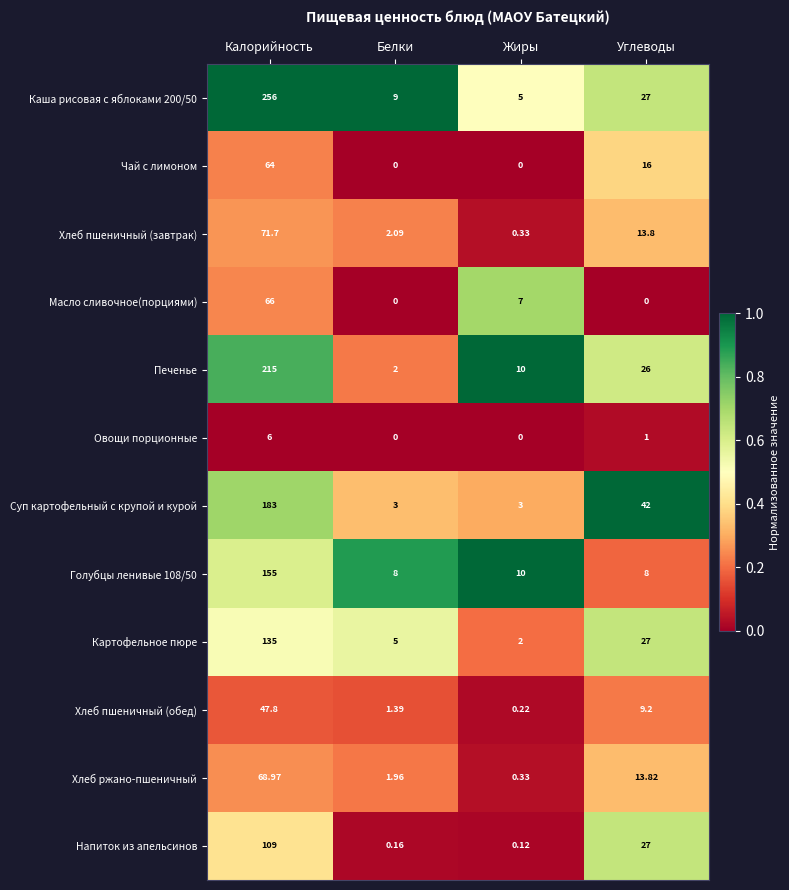

At which category is the sum across all series the highest?

Калорийность